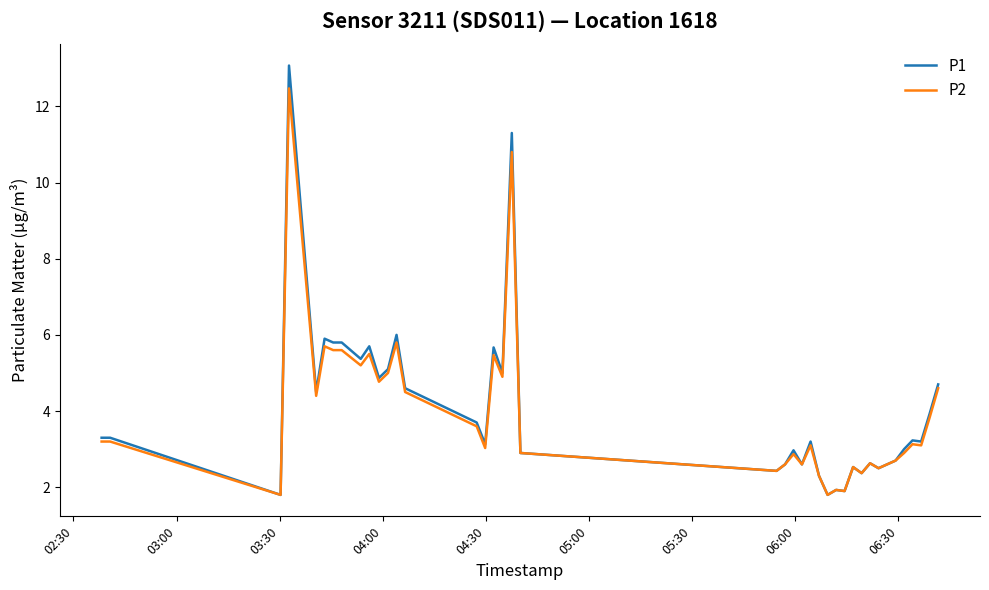

List the series in order of their peak value, highest first.

P1, P2